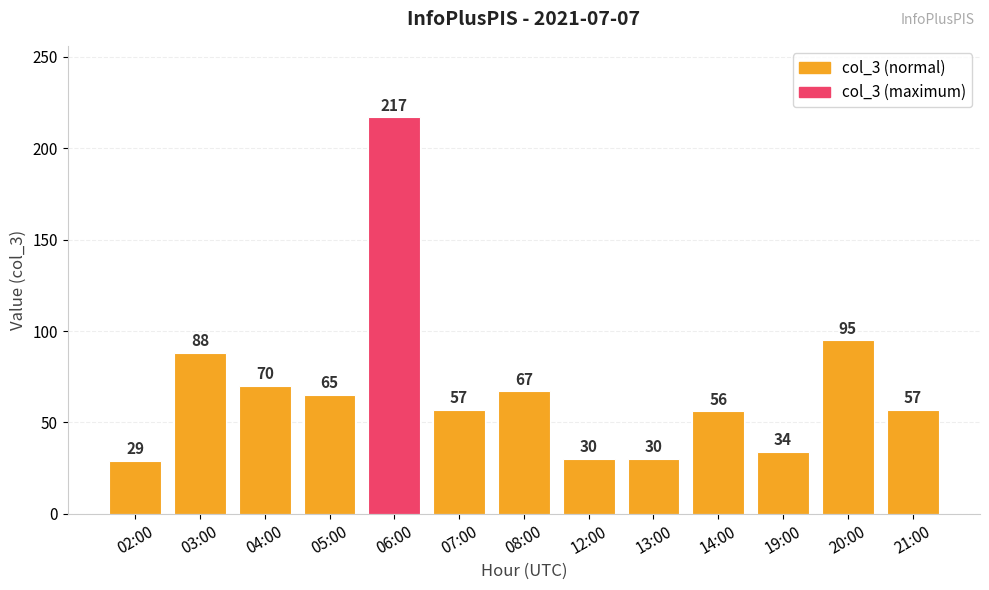

The chart shows a value of 38 at 02:00. True or false?

False